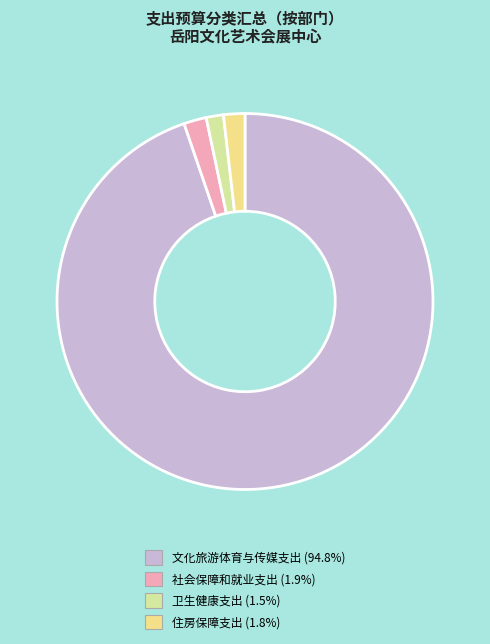

Do 文化旅游体育与传媒支出 and 卫生健康支出 together represent more than half of the pie?

Yes